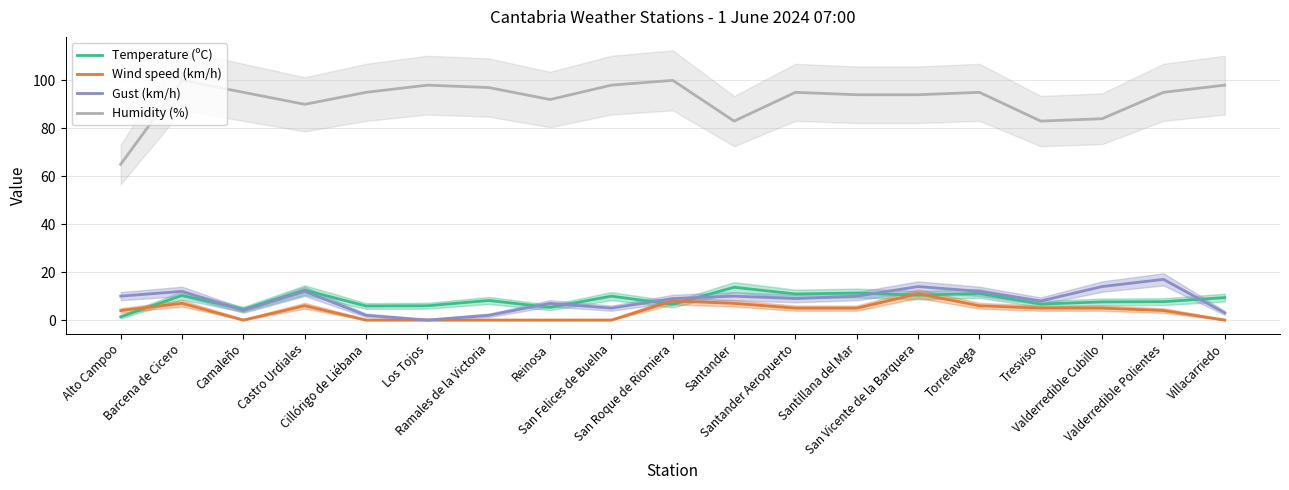

What are all the series names shown in the legend?

Temperature (ºC), Wind speed (km/h), Gust (km/h), Humidity (%)